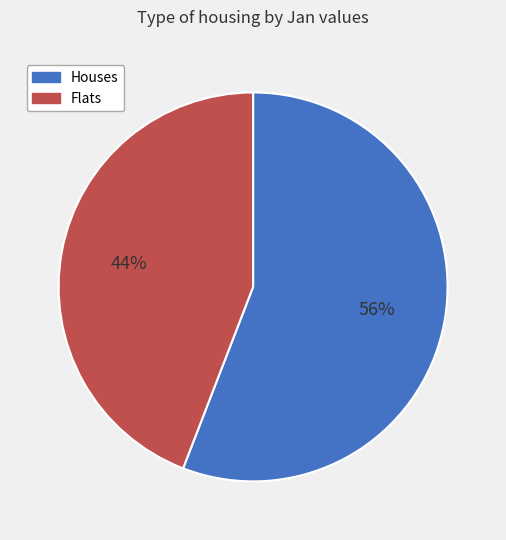

Do Flats and Houses together represent more than half of the pie?

Yes